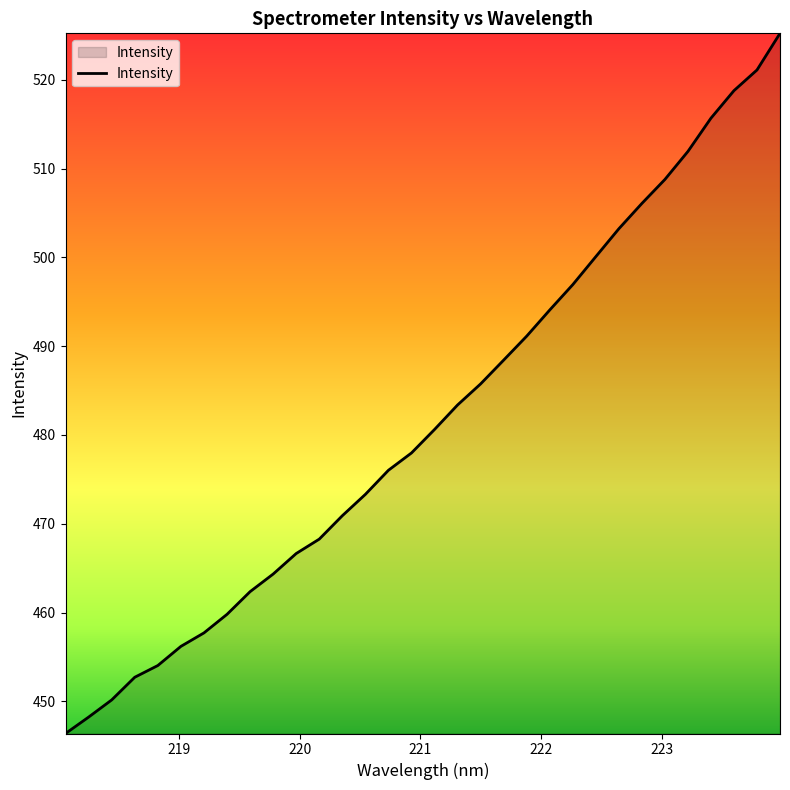

What is the greatest value displayed?

525.2